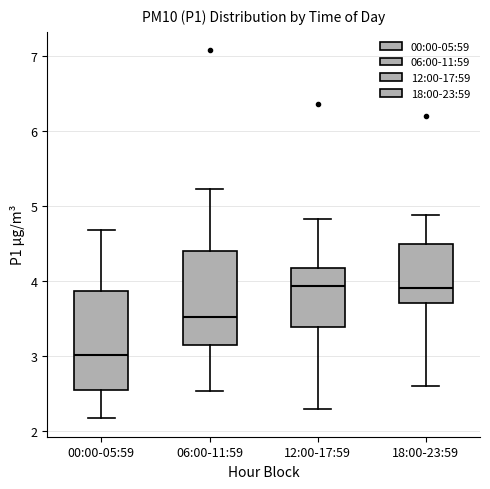

Where does the median line of the box for 18:00-23:59 sit on the y-axis? The values are not printed on the chart, so give them approximately, as read against the axis.

3.9